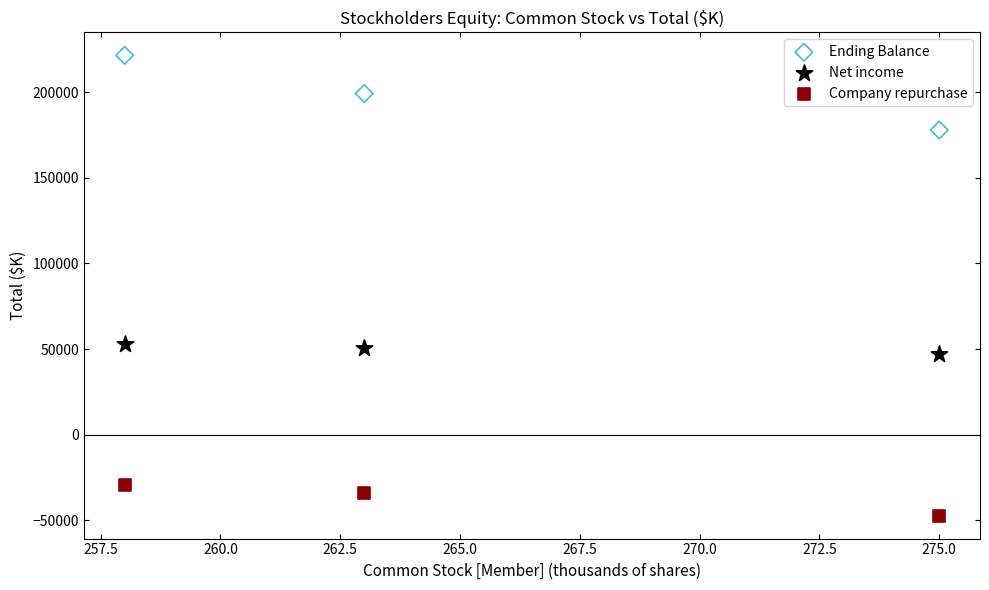

Which series reaches the minimum Y coordinate?

Company repurchase